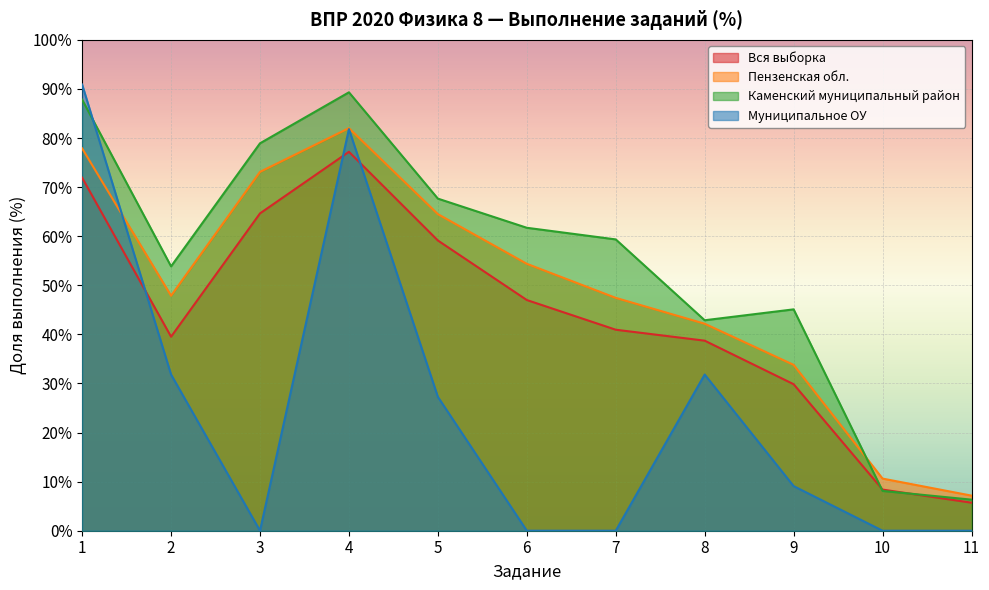

What are all the series names shown in the legend?

Вся выборка, Пензенская обл., Каменский муниципальный район, Муниципальное ОУ